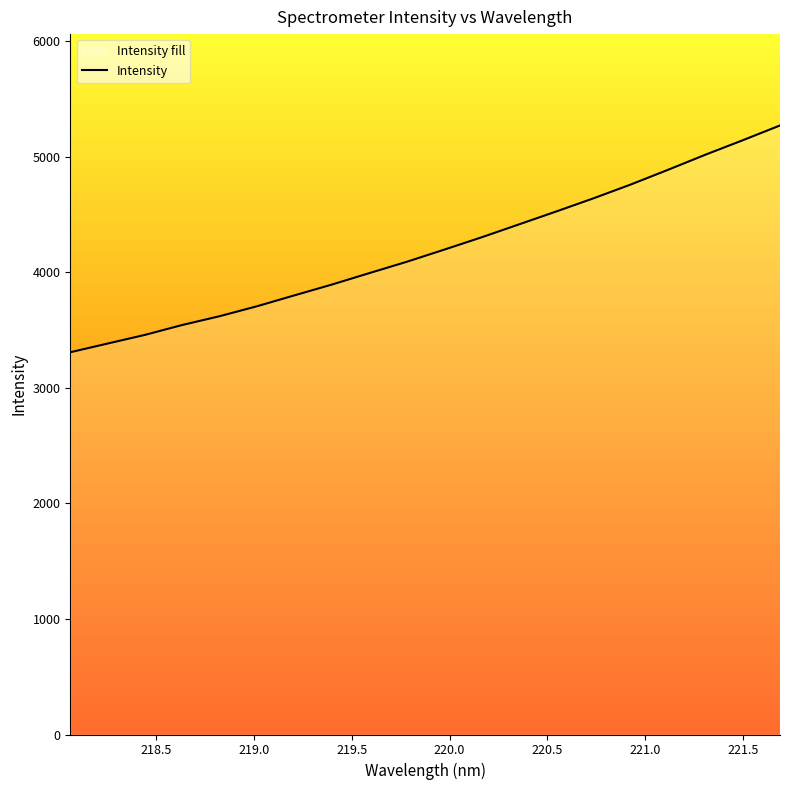

What is the difference between the maximum and minimum values?

1962.4